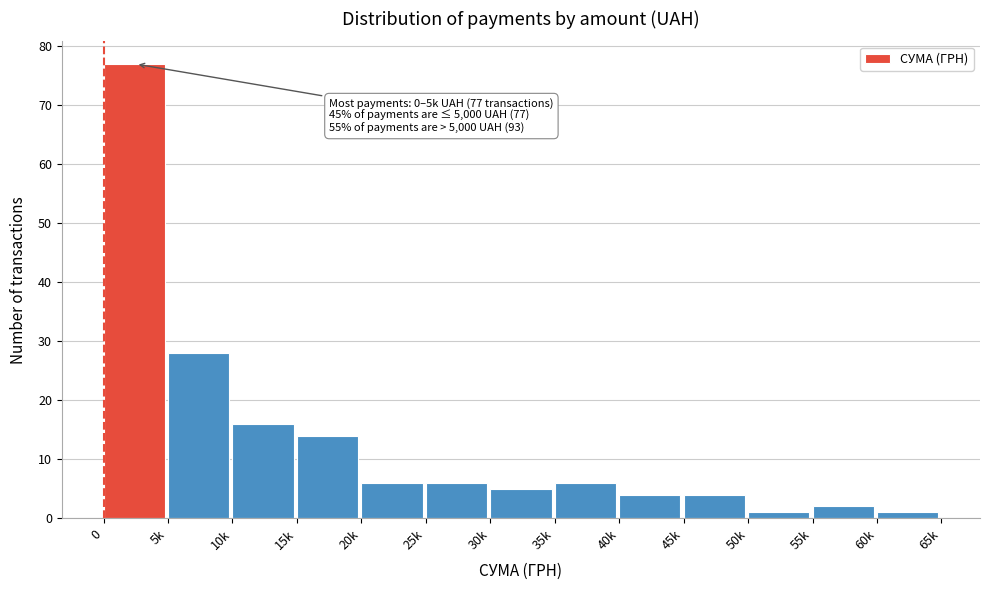

Reading right to left, what are all the values shown in this chart?

60k=1	55k=2	50k=1	45k=4	40k=4	35k=6	30k=5	25k=6	20k=6	15k=14	10k=16	5k=28	0=77